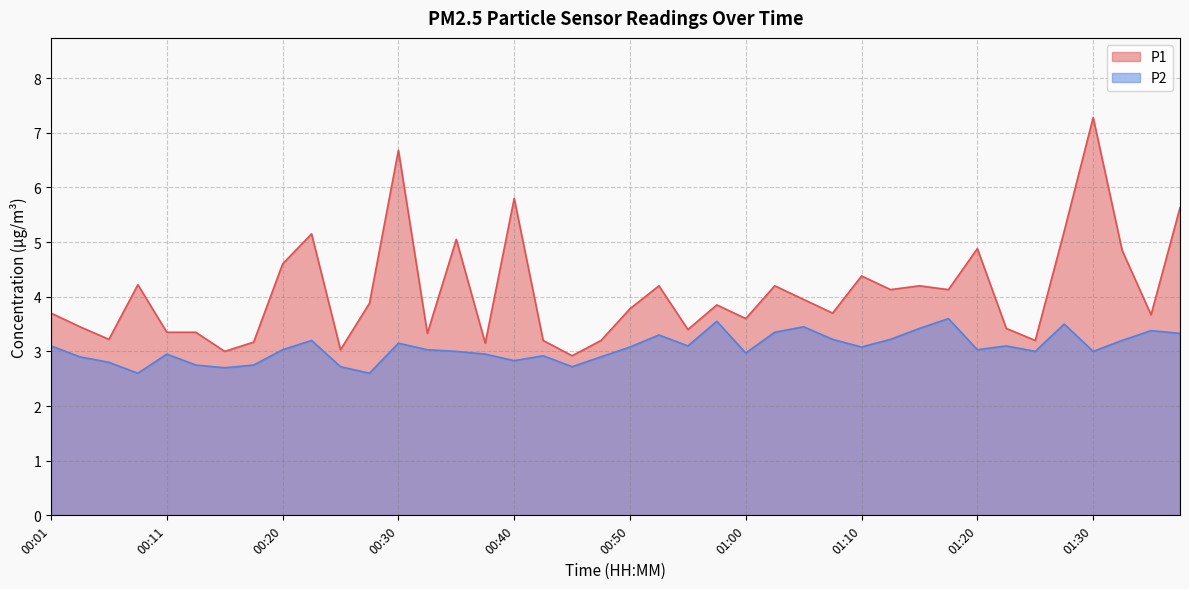

What is the value of the P1 point at the 11th from the left?

3.0